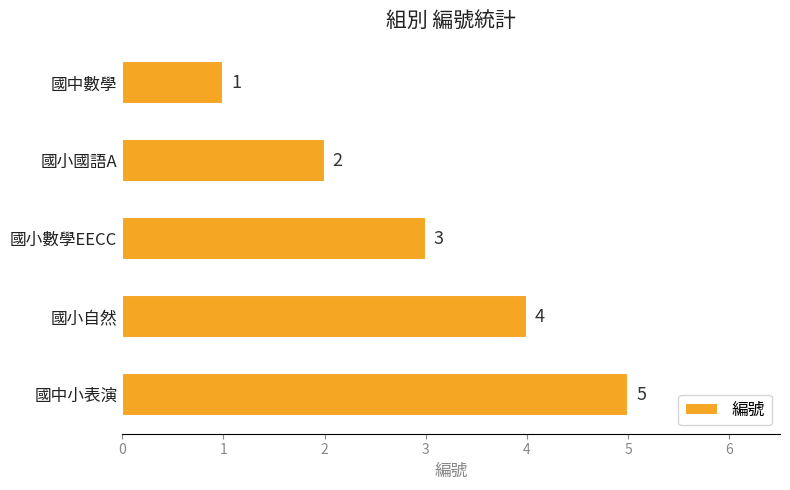

Between 國小國語A and 國中數學, which is larger?

國小國語A